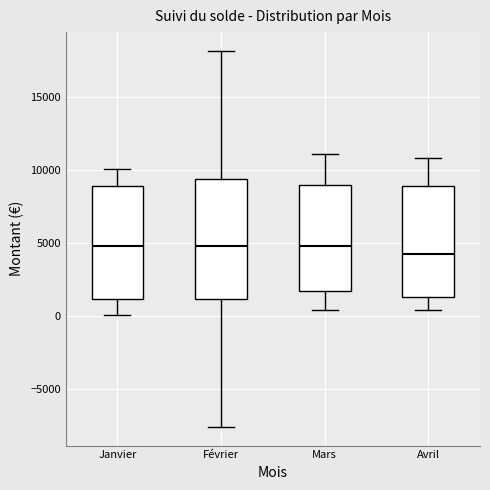

Where does the lower whisker of the box for Mars end on the y-axis? The values are not printed on the chart, so give them approximately, as read against the axis.

500